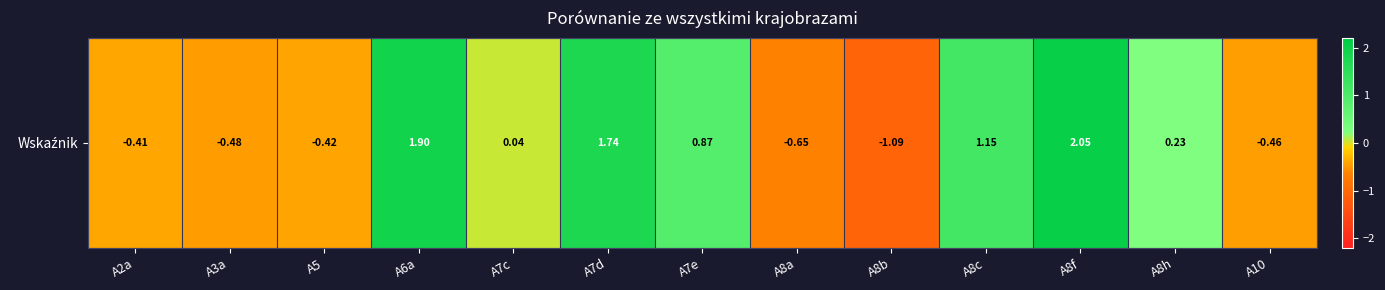

Approximately how many times larger is the value at A6a compared to A7d?

1.1